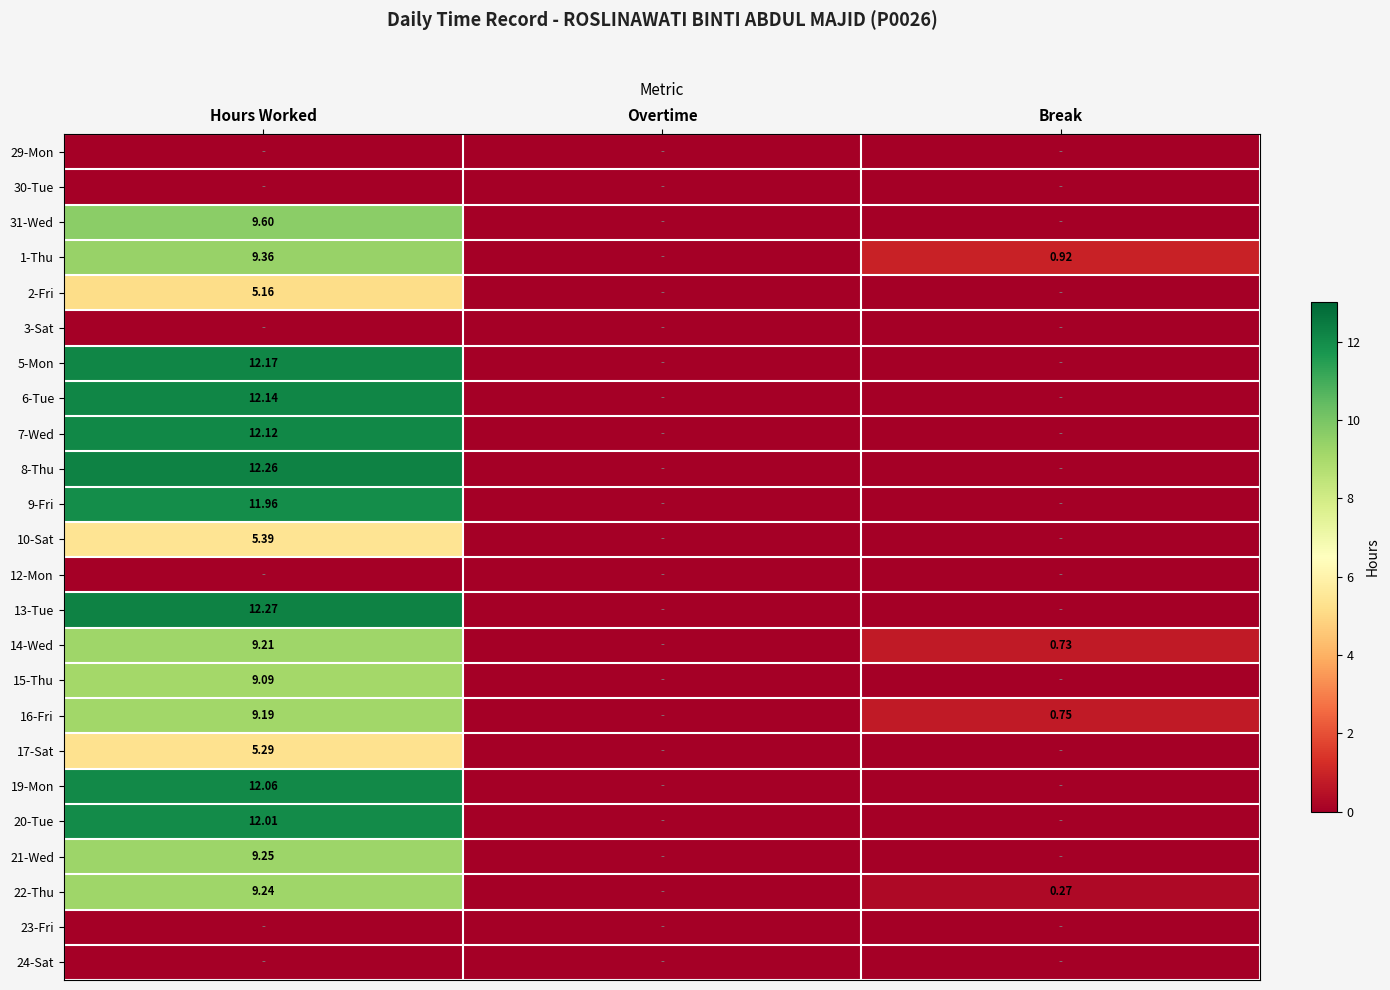

What is the highest value of the 1-Thu series?

9.4